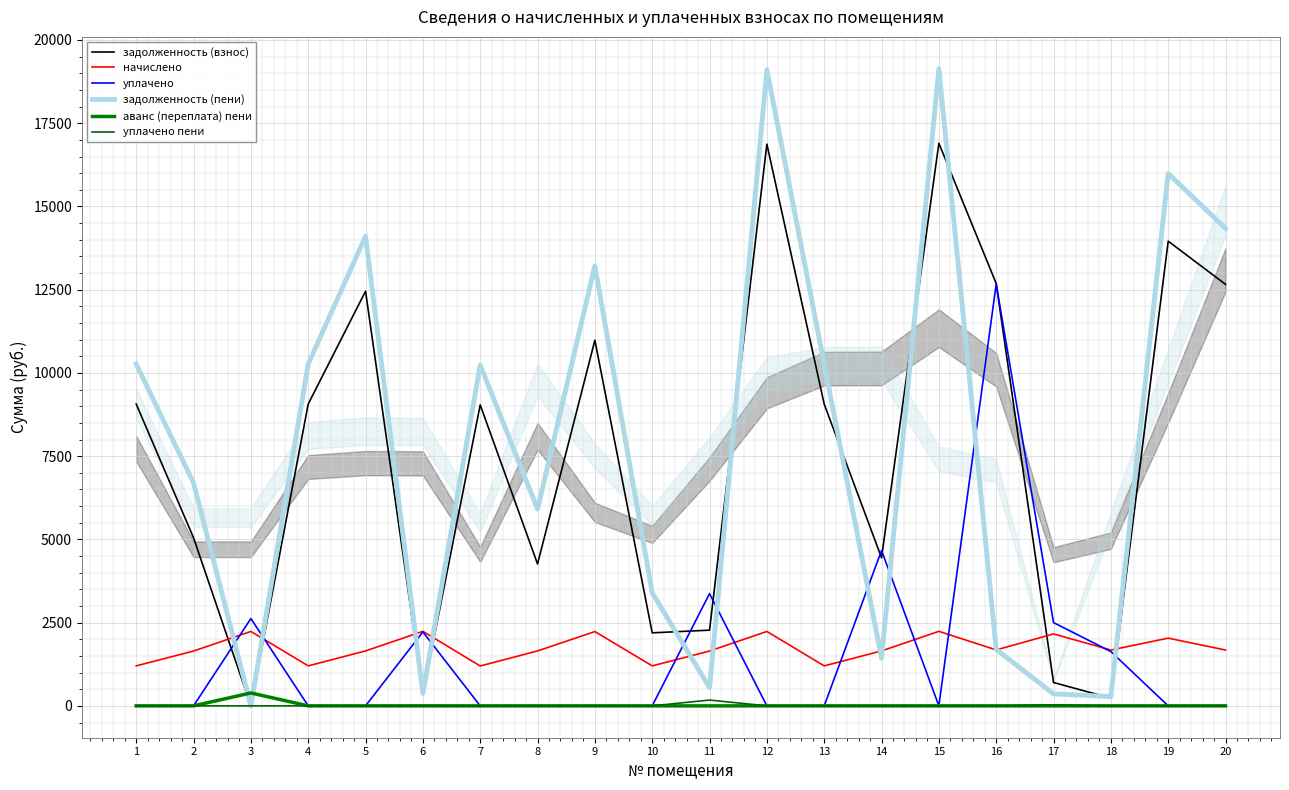

How many values in the аванс (переплата) пени series exceed 0?

1